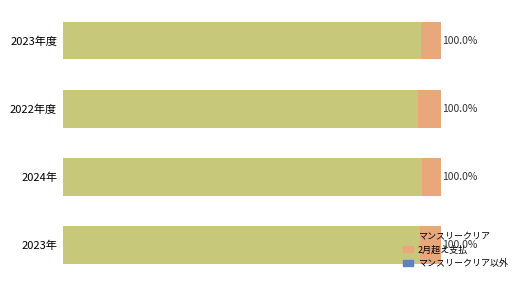

What is the minimum value for マンスリークリア?

94.1